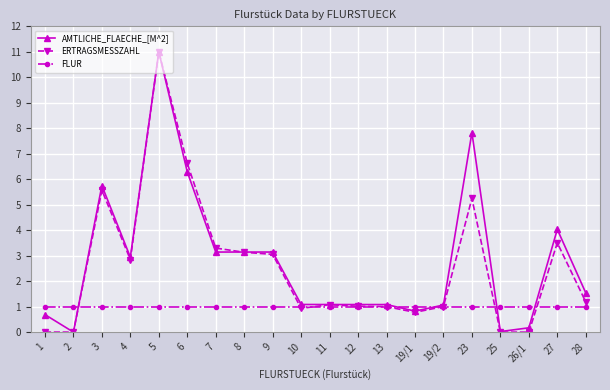

Rank the series at 23 from lowest to highest value.

FLUR, ERTRAGSMESSZAHL, AMTLICHE_FLAECHE_[M^2]